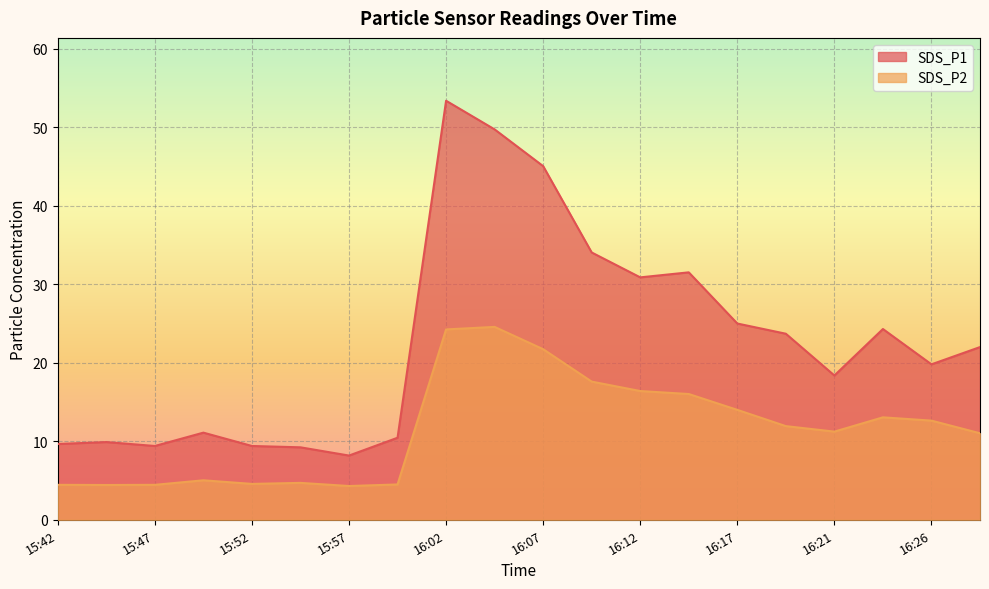

True or false: SDS_P1 and SDS_P2 cross at least once.

False